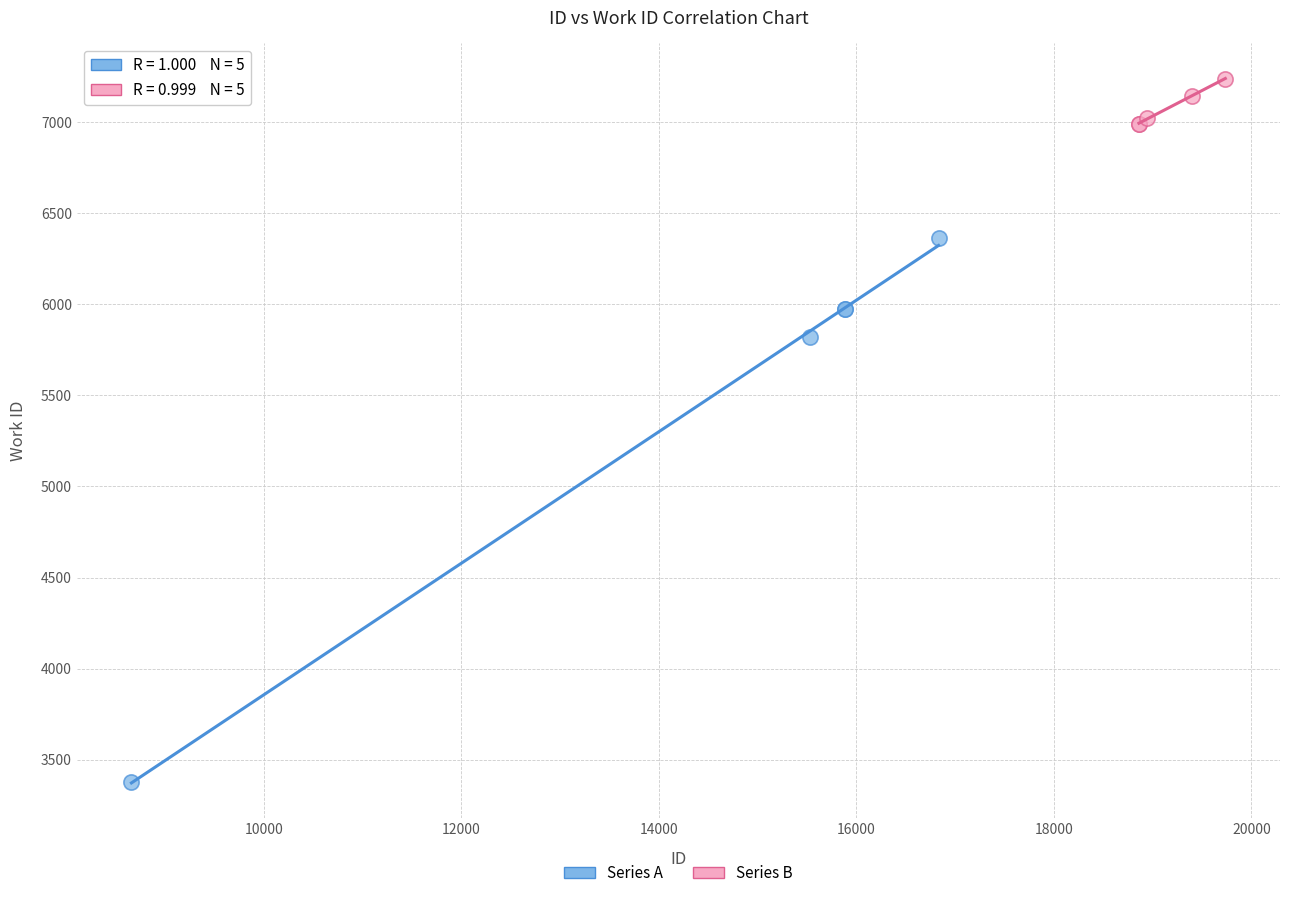

Which series reaches the minimum Y coordinate?

Series A